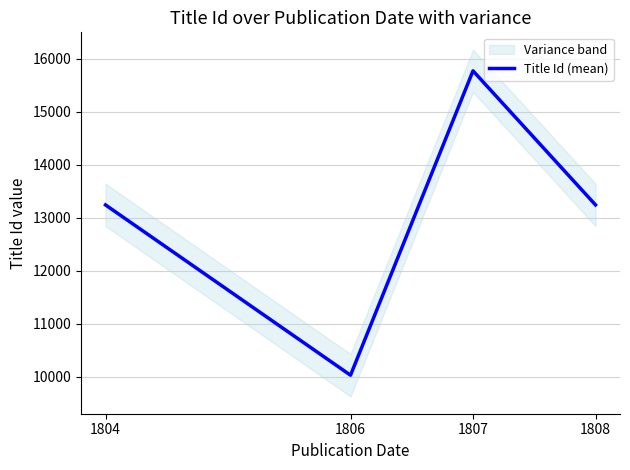

What is the sum of all values?

52294